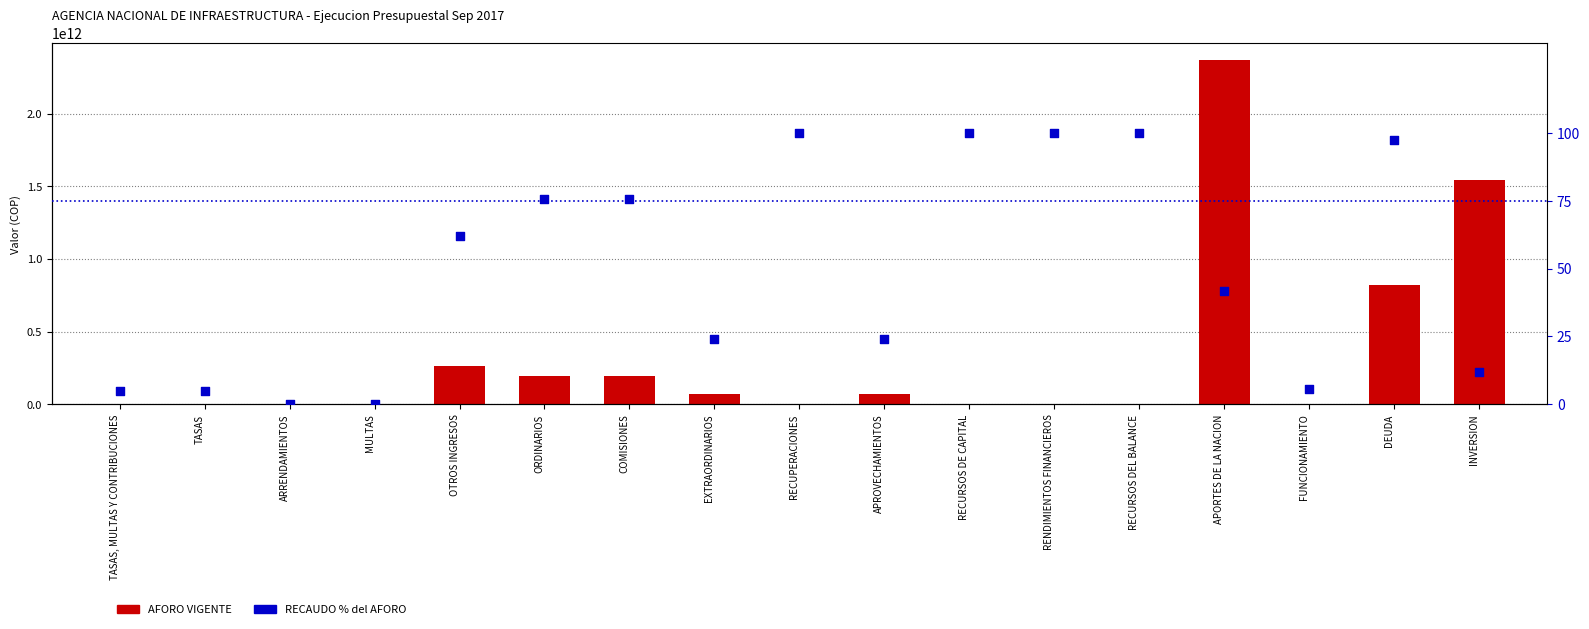

What are all the series names shown in the legend?

AFORO VIGENTE, RECAUDO % del AFORO